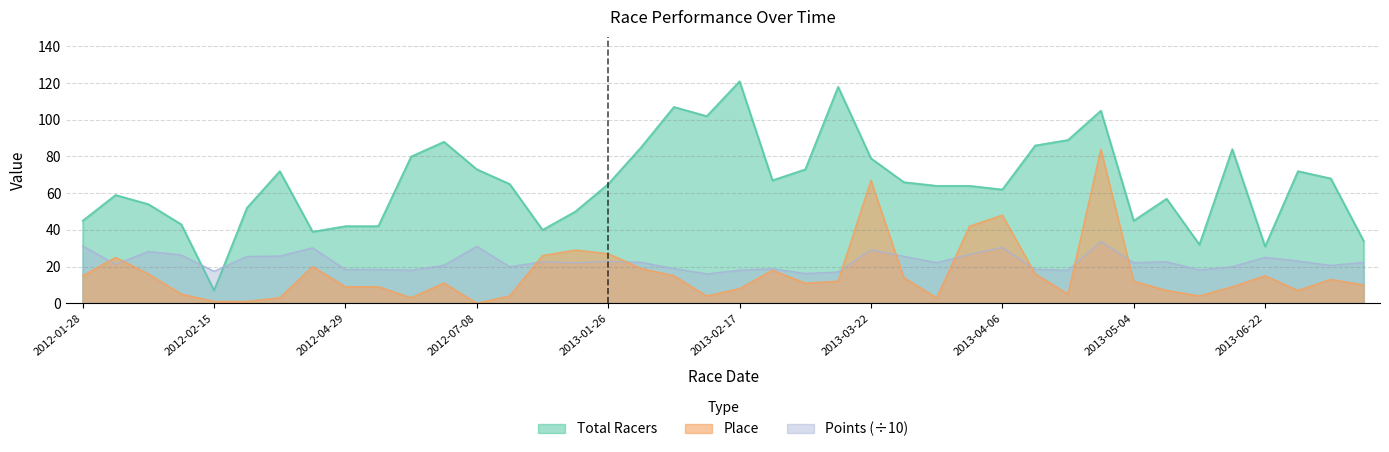

The Points series shows 22.3 at 2013-01-27. True or false?

True